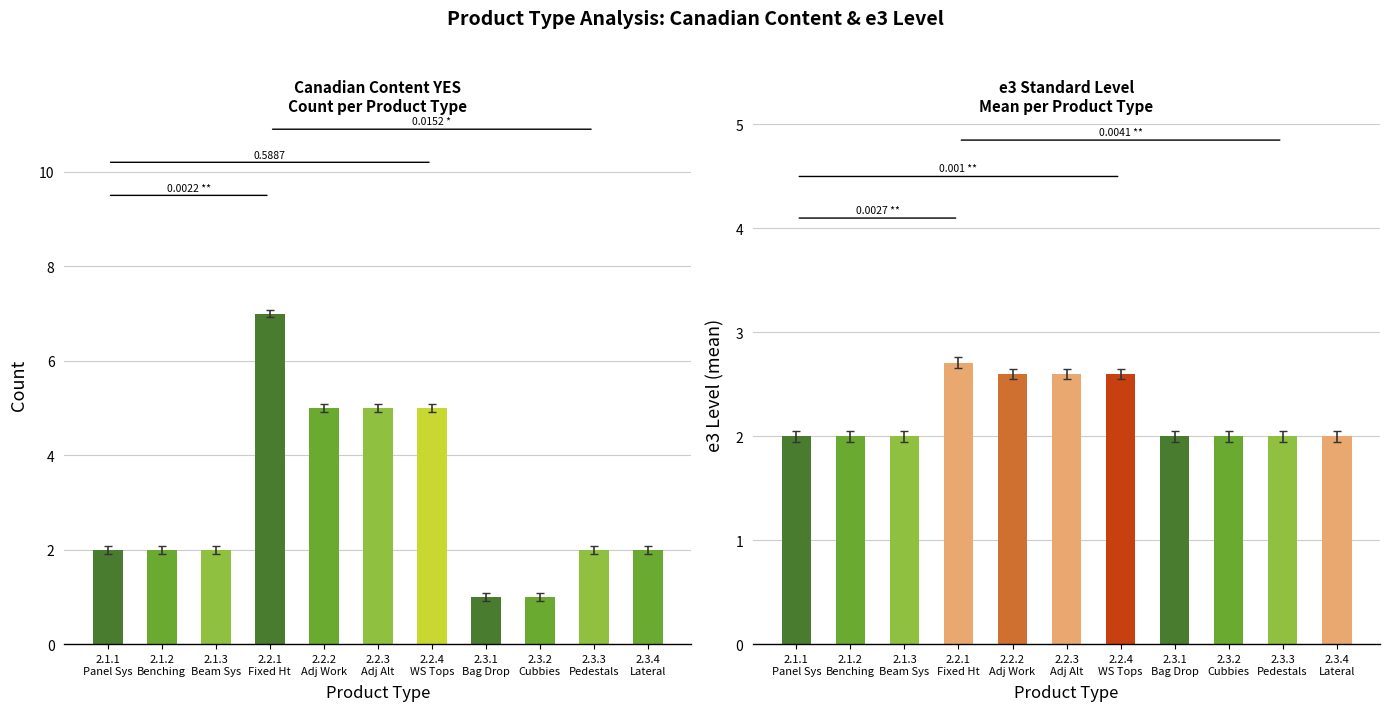

What is the average value of the Canadian Content YES (count) series?

3.1